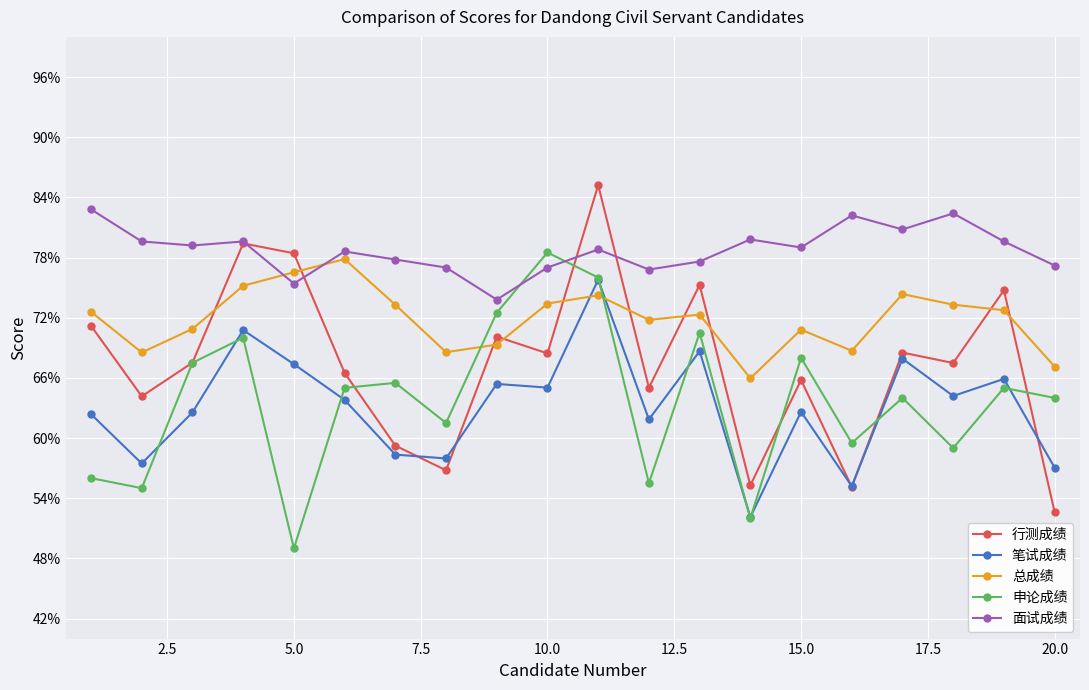

Does the chart display data point markers on the line(s)?

Yes